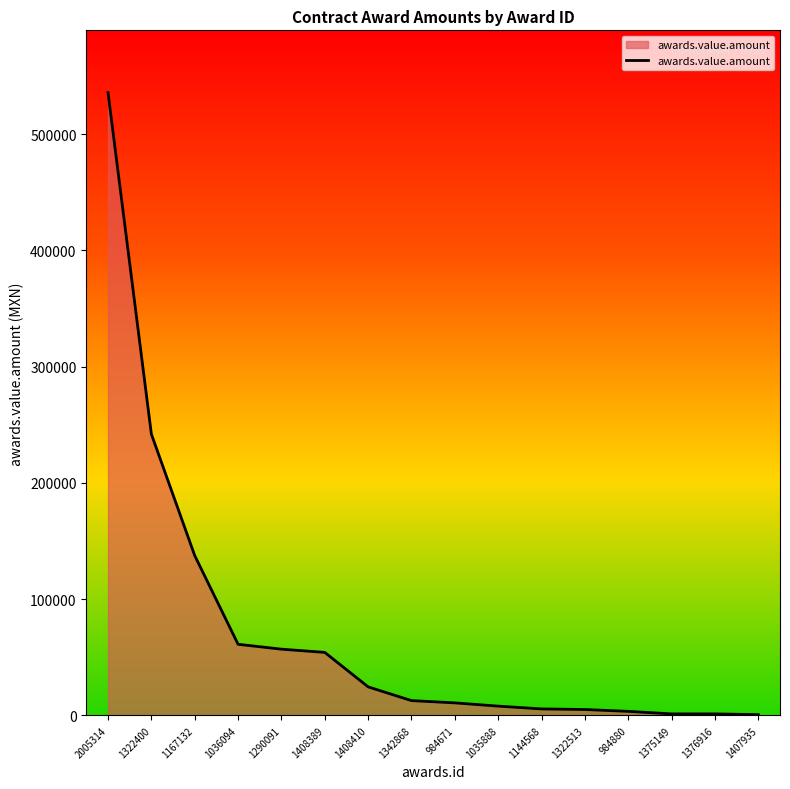

What is the approximate value at 1036094?

61200.0